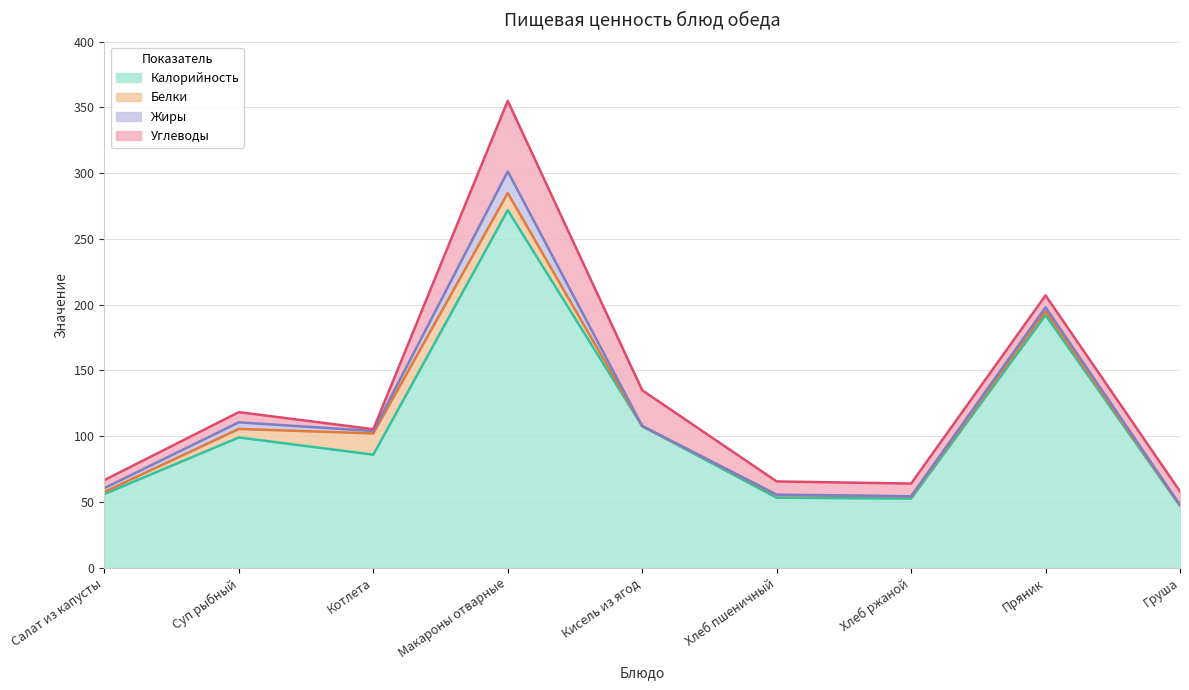

What is the sum of all Белки values?

44.4